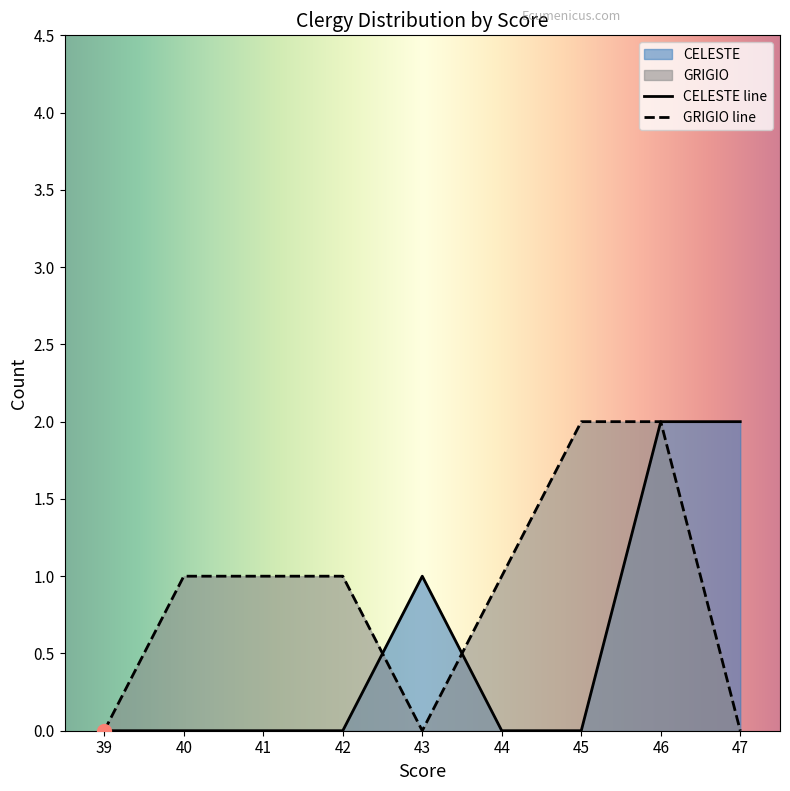

What is the sum of the CELESTE_col5 values at 46 and 47?

4